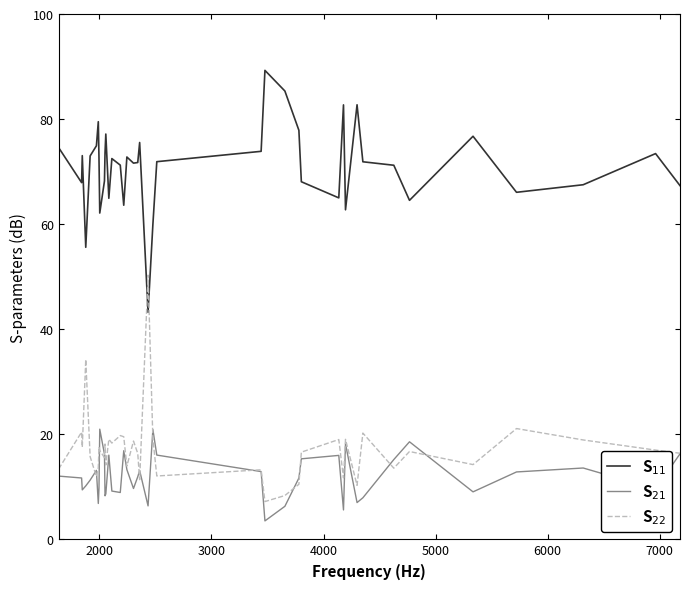

What is the maximum value shown in the chart?

89.3